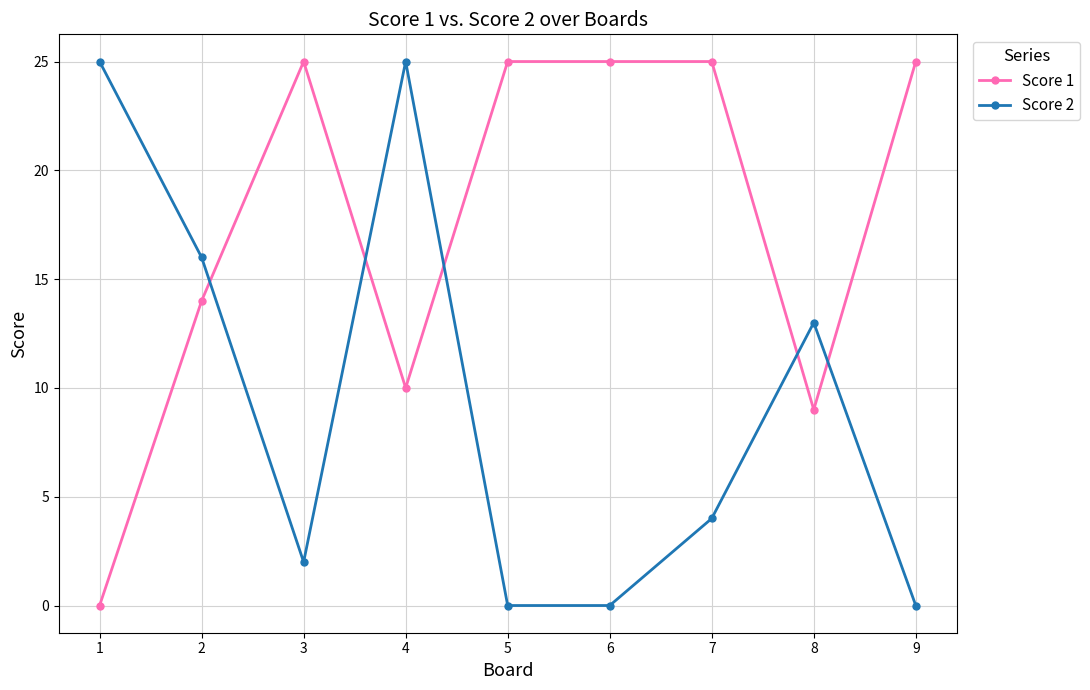

How many lines are shown in the chart?

2